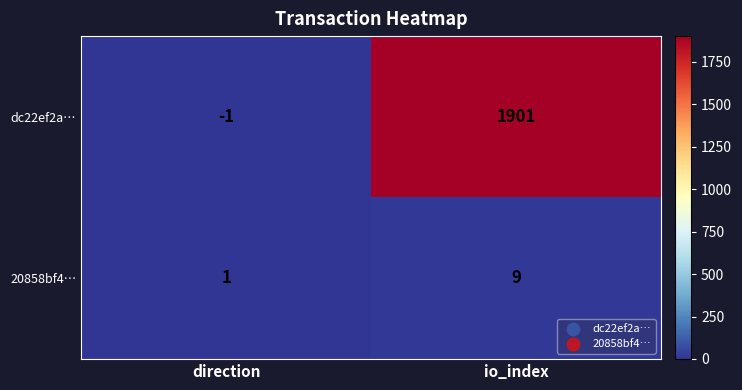

Which series has the largest total across all categories?

dc22ef2a…